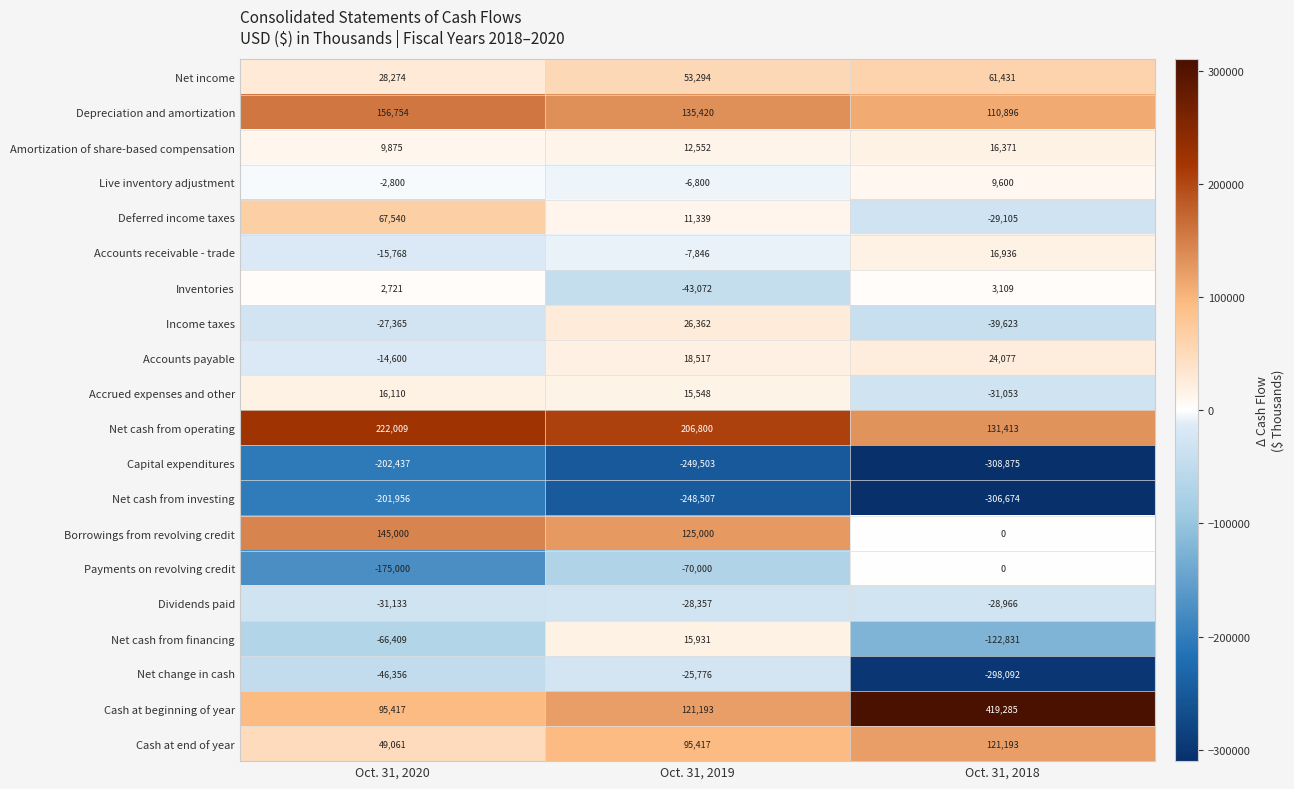

What is the smallest value displayed?

-308875